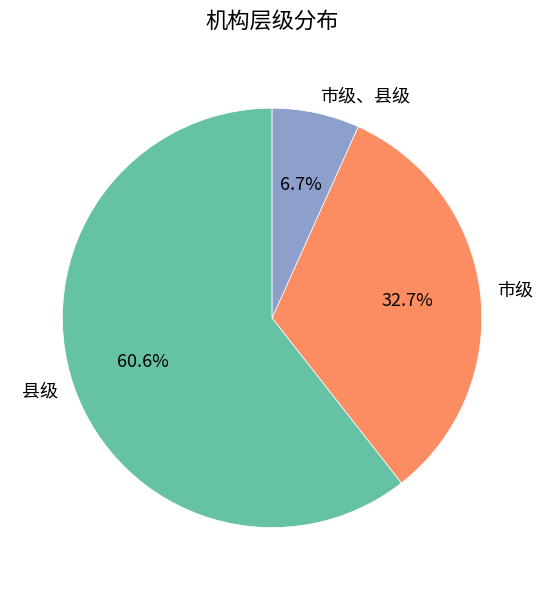

To the nearest percent, what is the combined percentage of 市级 and 市级、县级?

39%